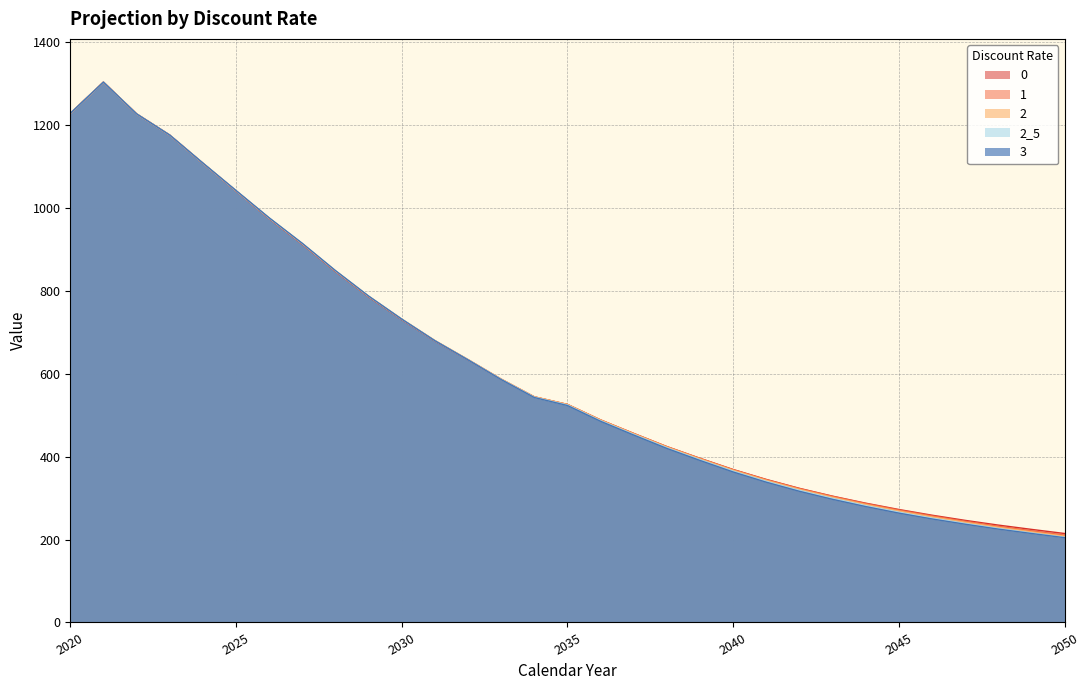

What is the greatest value displayed?

1303.6